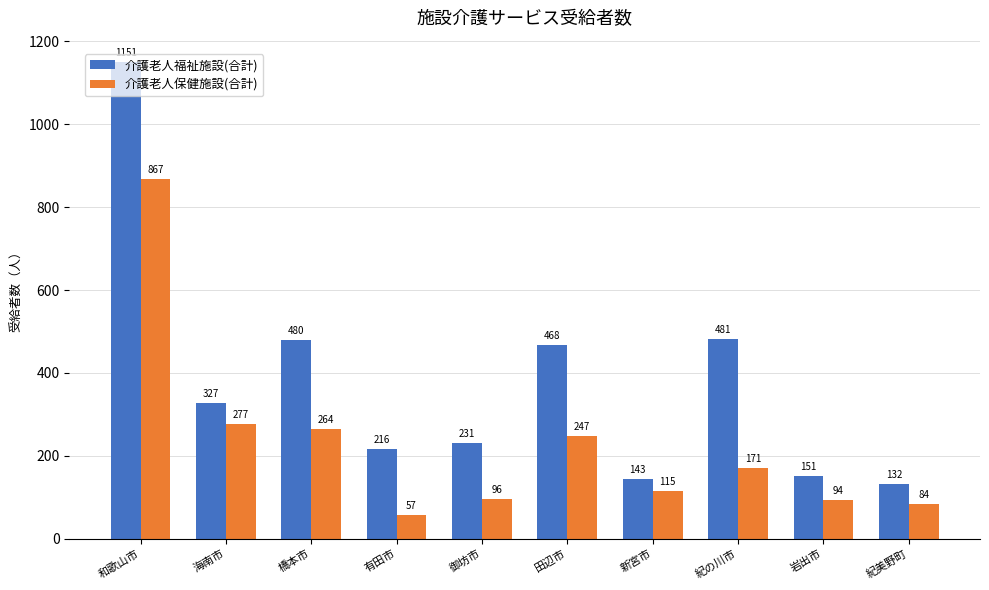

Where is 介護老人保健施設(合計) nearest to the value 462?

海南市